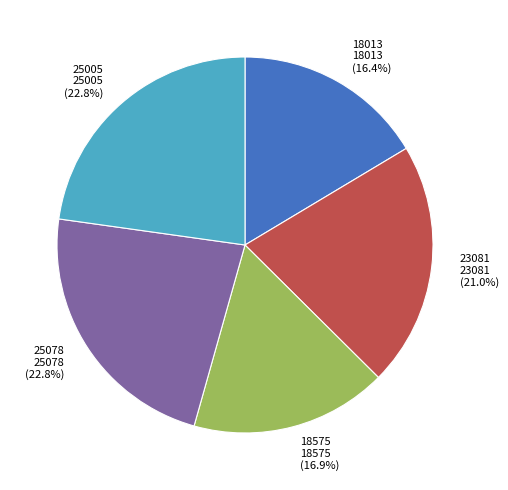

Do 25078 and 18575 together represent more than half of the pie?

No